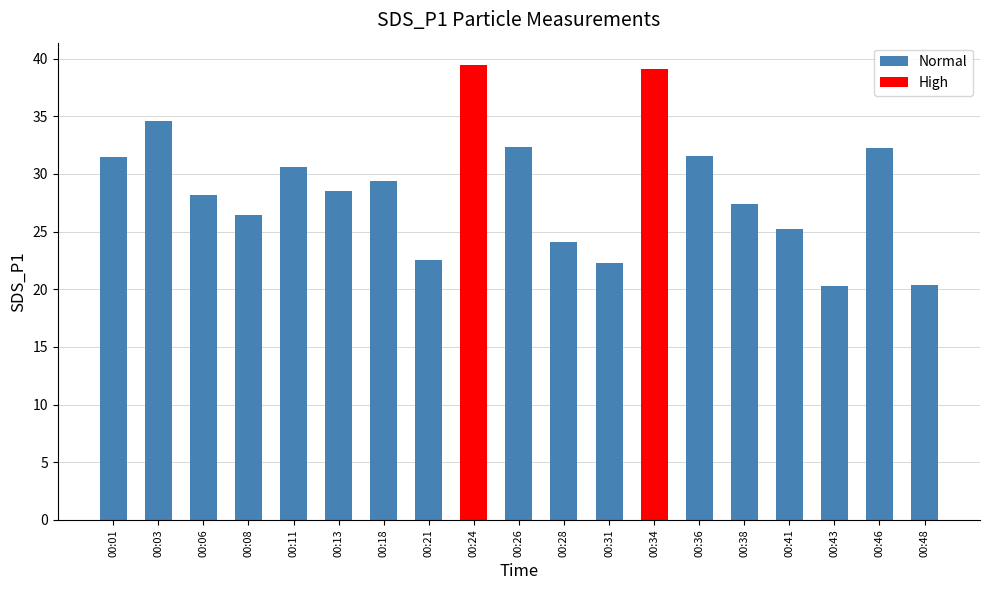

What is the greatest value displayed?

39.4